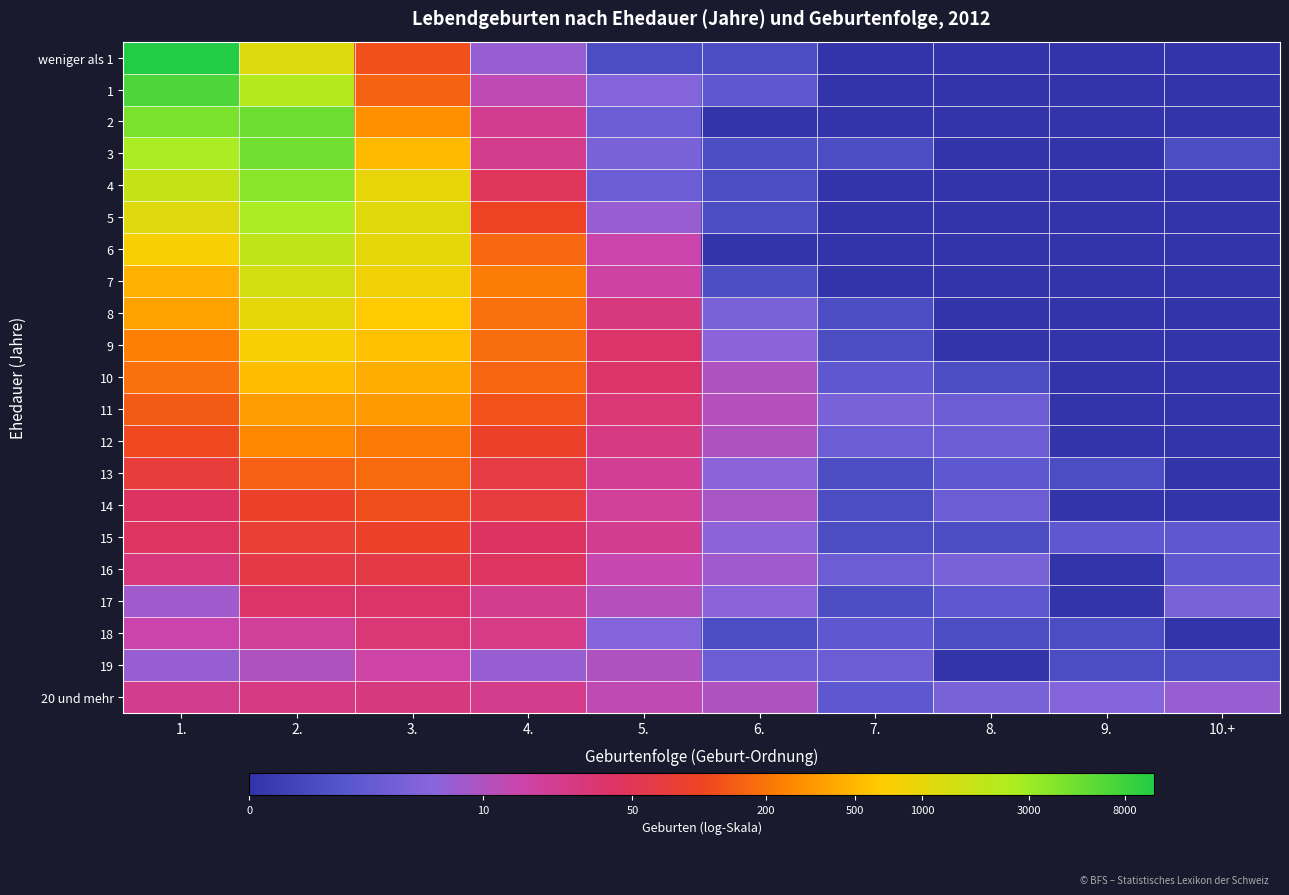

Reading right to left, what are all the values shown in this chart?

weniger als 1: 10.+=0.0	9.=0.0	8.=0.0	7.=0.0	6.=0.7	5.=0.7	4.=2.1	3.=4.8	2.=7.0	1.=9.3
1: 10.+=0.0	9.=0.0	8.=0.0	7.=0.0	6.=1.1	5.=1.8	4.=2.6	3.=5.0	2.=7.7	1.=8.8
2: 10.+=0.0	9.=0.0	8.=0.0	7.=0.0	6.=0.0	5.=1.4	4.=3.1	3.=5.7	2.=8.5	1.=8.4
3: 10.+=0.7	9.=0.0	8.=0.0	7.=0.7	6.=0.7	5.=1.6	4.=3.2	3.=6.3	2.=8.5	1.=7.9
4: 10.+=0.0	9.=0.0	8.=0.0	7.=0.0	6.=0.7	5.=1.4	4.=3.9	3.=6.9	2.=8.2	1.=7.5
5: 10.+=0.0	9.=0.0	8.=0.0	7.=0.0	6.=0.7	5.=2.1	4.=4.6	3.=7.0	2.=7.9	1.=7.0
6: 10.+=0.0	9.=0.0	8.=0.0	7.=0.0	6.=0.0	5.=2.8	4.=5.1	3.=6.9	2.=7.5	1.=6.6
7: 10.+=0.0	9.=0.0	8.=0.0	7.=0.0	6.=0.7	5.=2.9	4.=5.4	3.=6.7	2.=7.2	1.=6.1
8: 10.+=0.0	9.=0.0	8.=0.0	7.=0.7	6.=1.6	5.=3.4	4.=5.3	3.=6.5	2.=6.9	1.=5.9
9: 10.+=0.0	9.=0.0	8.=0.0	7.=0.7	6.=1.9	5.=3.6	4.=5.2	3.=6.3	2.=6.6	1.=5.4
10: 10.+=0.0	9.=0.0	8.=0.7	7.=1.1	6.=2.4	5.=3.7	4.=5.1	3.=6.1	2.=6.3	1.=5.2
11: 10.+=0.0	9.=0.0	8.=1.4	7.=1.6	6.=2.5	5.=3.5	4.=4.8	3.=5.8	2.=5.9	1.=4.9
12: 10.+=0.0	9.=0.0	8.=1.4	7.=1.4	6.=2.4	5.=3.3	4.=4.5	3.=5.4	2.=5.6	1.=4.7
13: 10.+=0.0	9.=0.7	8.=1.1	7.=0.7	6.=1.9	5.=3.1	4.=4.2	3.=5.2	2.=5.0	1.=4.3
14: 10.+=0.0	9.=0.0	8.=1.4	7.=0.7	6.=2.3	5.=3.0	4.=4.2	3.=4.8	2.=4.5	1.=3.8
15: 10.+=1.1	9.=1.1	8.=0.7	7.=0.7	6.=1.9	5.=3.1	4.=3.8	3.=4.5	2.=4.4	1.=3.8
16: 10.+=1.1	9.=0.0	8.=1.6	7.=1.4	6.=2.2	5.=2.7	4.=3.8	3.=4.1	2.=4.1	1.=3.4
17: 10.+=1.6	9.=0.0	8.=1.1	7.=0.7	6.=1.9	5.=2.5	4.=3.2	3.=3.7	2.=3.6	1.=2.2
18: 10.+=0.0	9.=0.7	8.=0.7	7.=1.1	6.=0.7	5.=1.8	4.=3.3	3.=3.5	2.=3.0	1.=2.8
19: 10.+=0.7	9.=0.7	8.=0.0	7.=1.4	6.=1.4	5.=2.4	4.=2.1	3.=2.8	2.=2.4	1.=2.1
20 und mehr: 10.+=2.1	9.=1.8	8.=1.6	7.=1.1	6.=2.4	5.=2.6	4.=3.2	3.=3.4	2.=3.3	1.=3.2